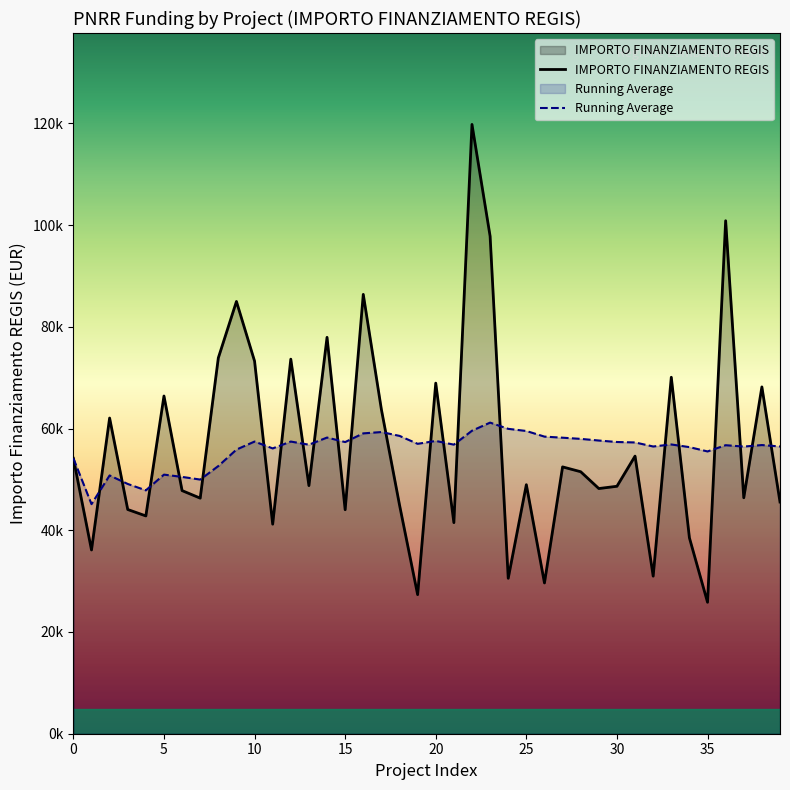

Which series ends up on top after the final intersection of Running Average and IMPORTO FINANZIAMENTO REGIS?

Running Average